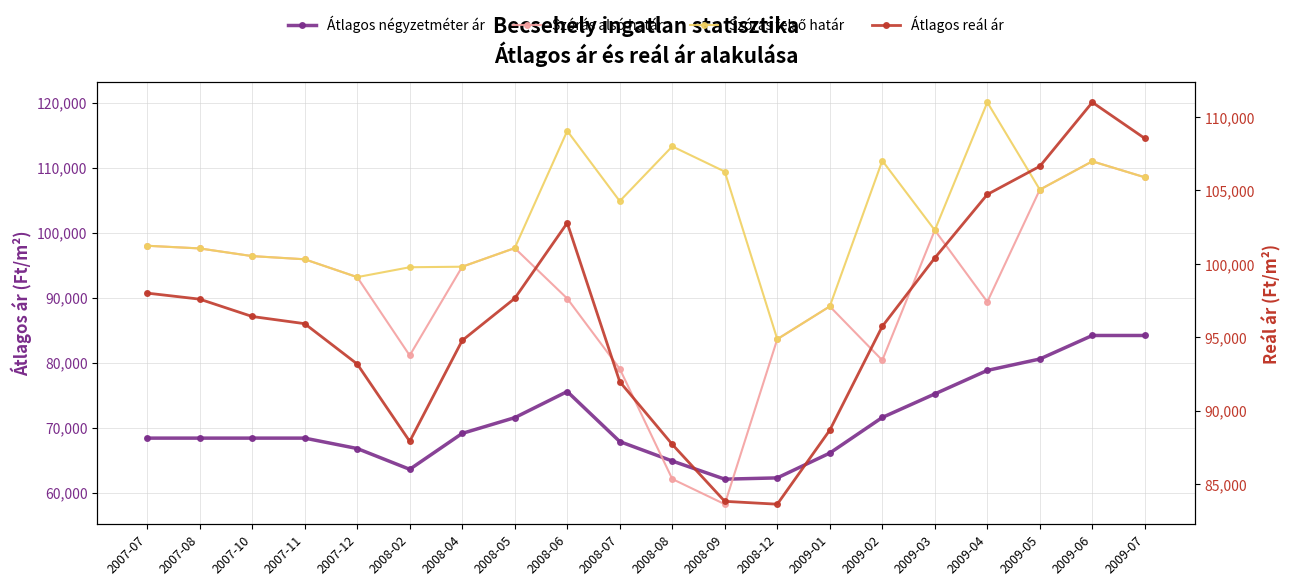

What are all the series names shown in the legend?

Átlagos négyzetméter ár, Szórás alsó határ, Szórás felső határ, Átlagos reál ár